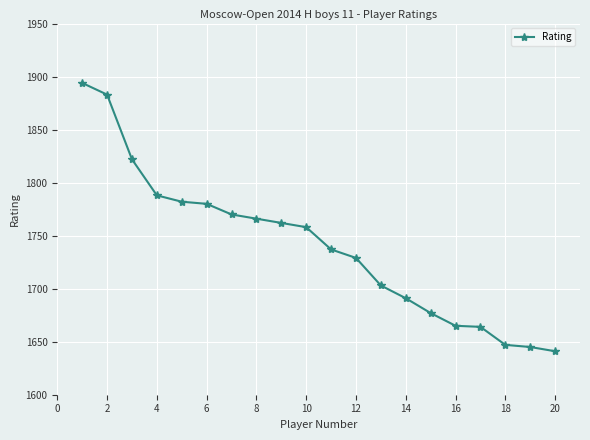

What is the difference between the second highest and second lowest values?

238